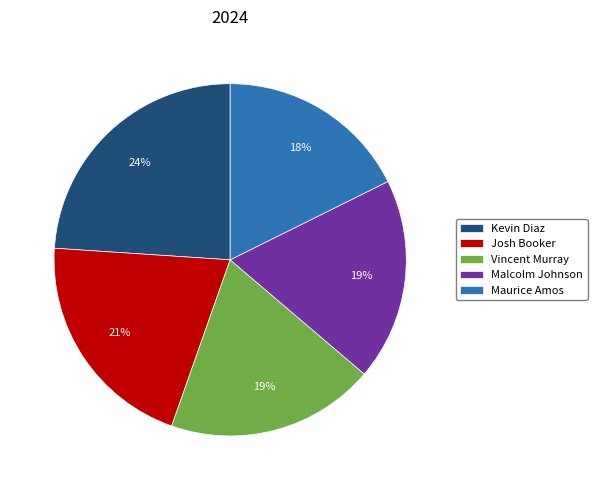

Does any single category account for the majority?

No